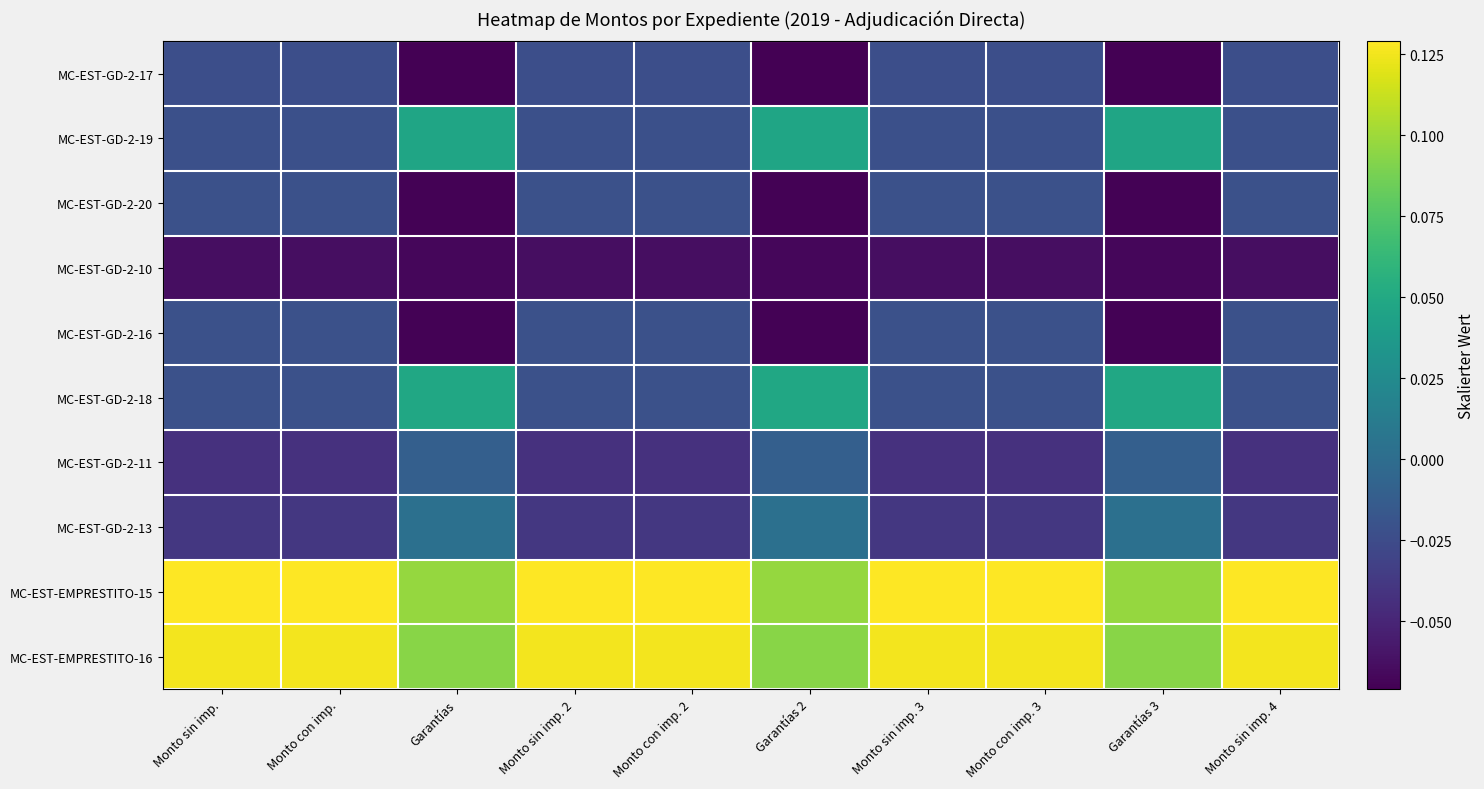

Which series has the largest total across all categories?

MC-EST-EMPRESTITO-15